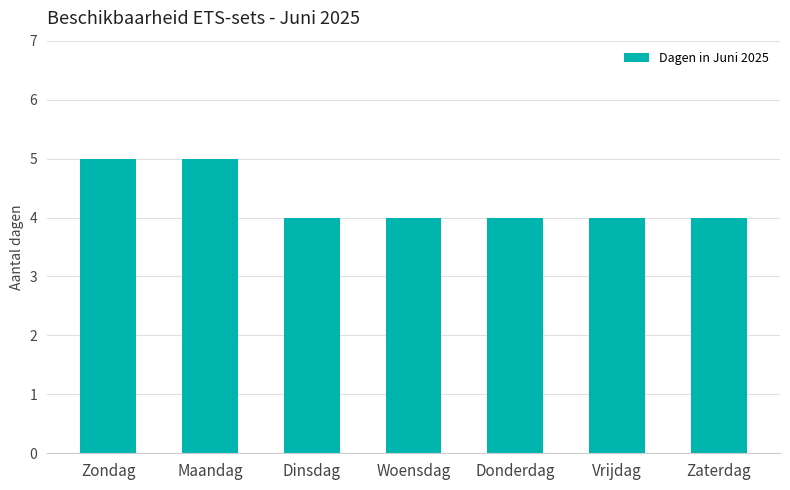

What is the smallest value displayed?

4